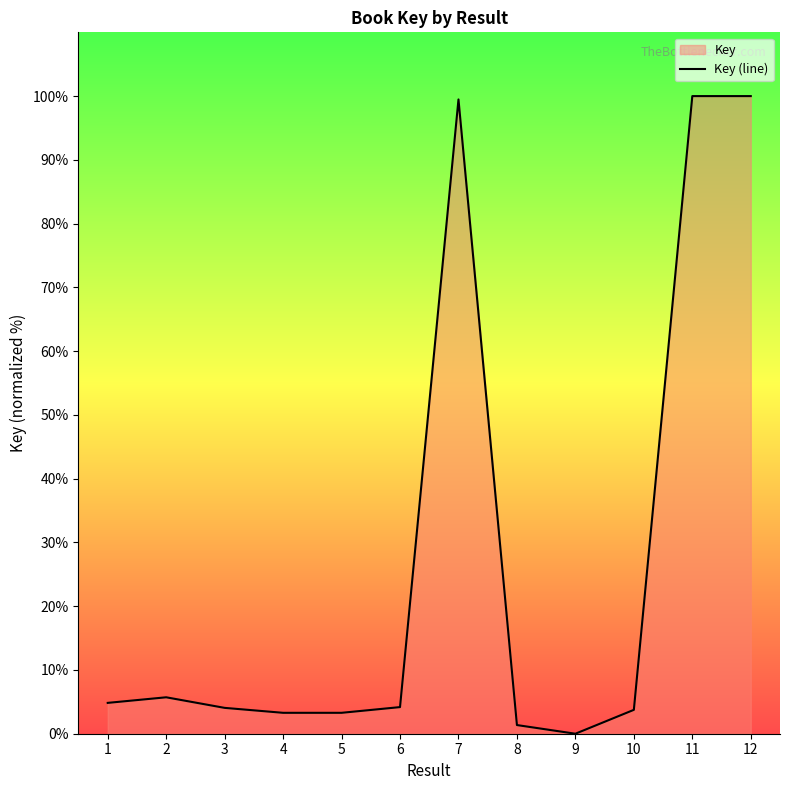

Reading left to right, transcribe all the data shown in this chart.

4.8	5.7	4.1	3.3	3.3	4.2	99.5	1.4	0.0	3.7	100.0	100.0